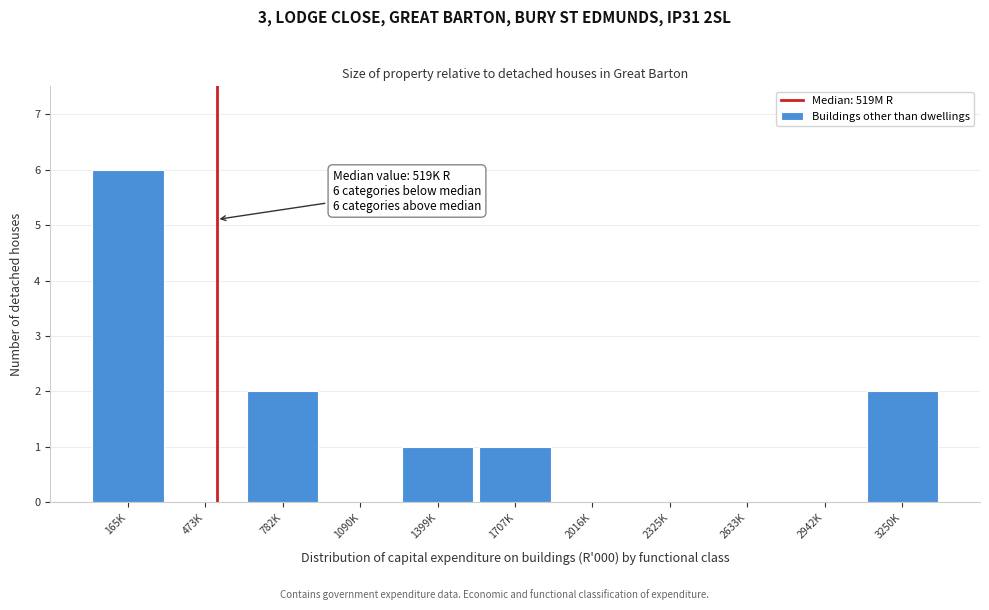

The chart shows a value of 3 at 2016K. True or false?

False